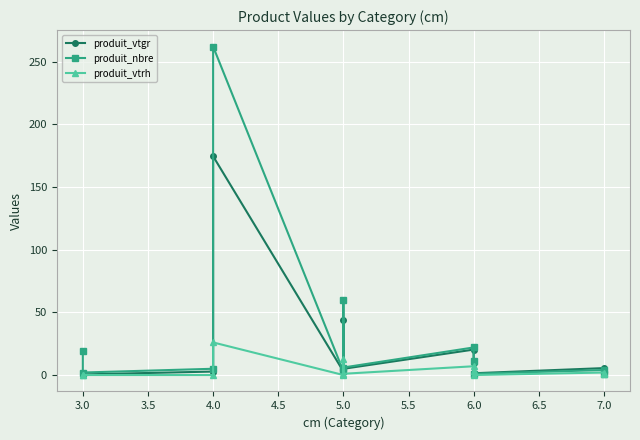

Where do produit_nbre and produit_vtgr first cross each other?

6.0 and 6.0